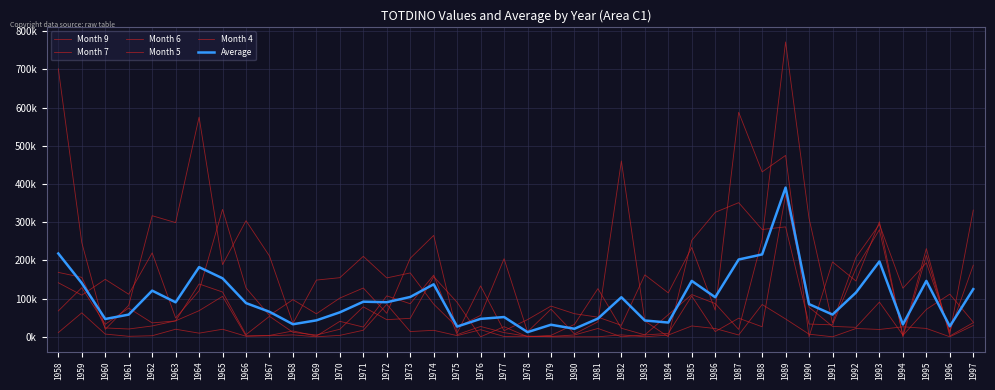

Is this an area chart (filled region under the line)?

No